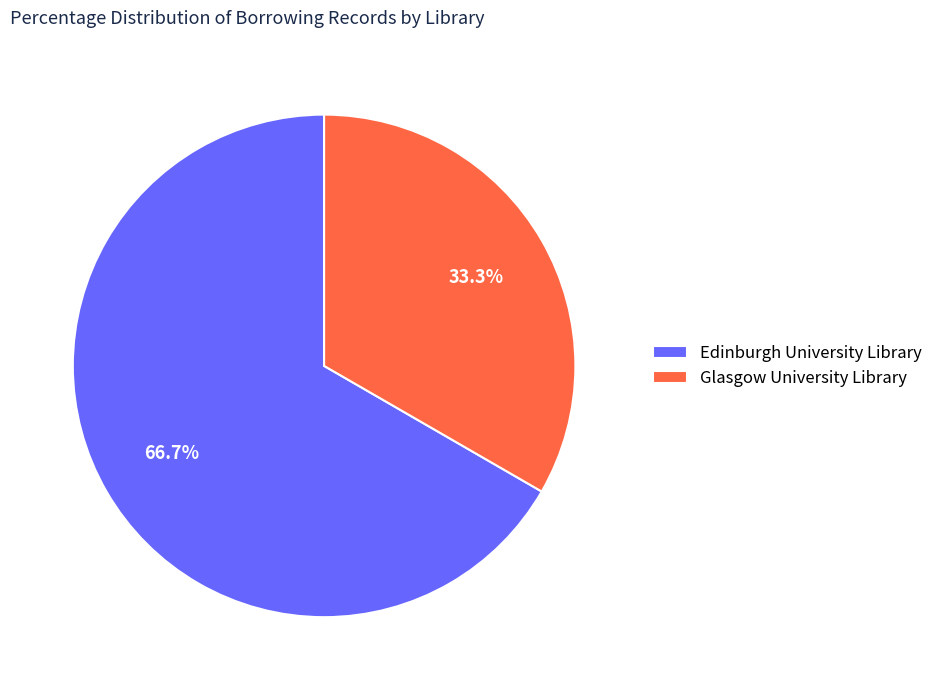

How many slices are in this pie chart?

2